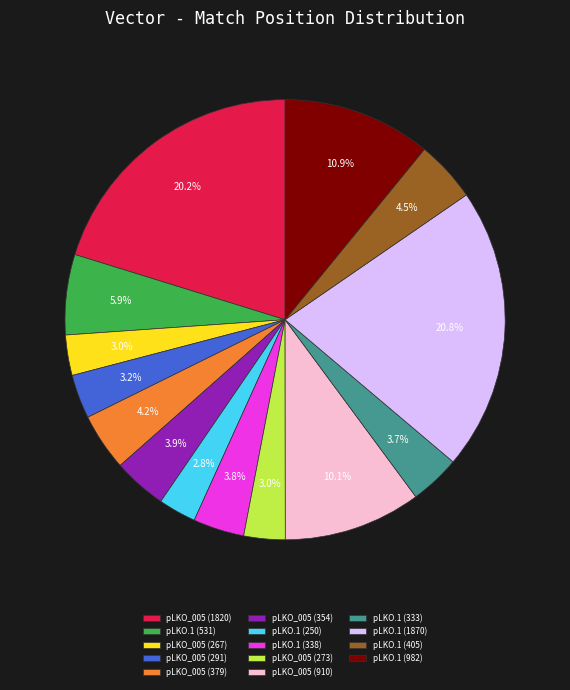

To the nearest percent, what percentage of the pie is pLKO.1 (250)?

3%